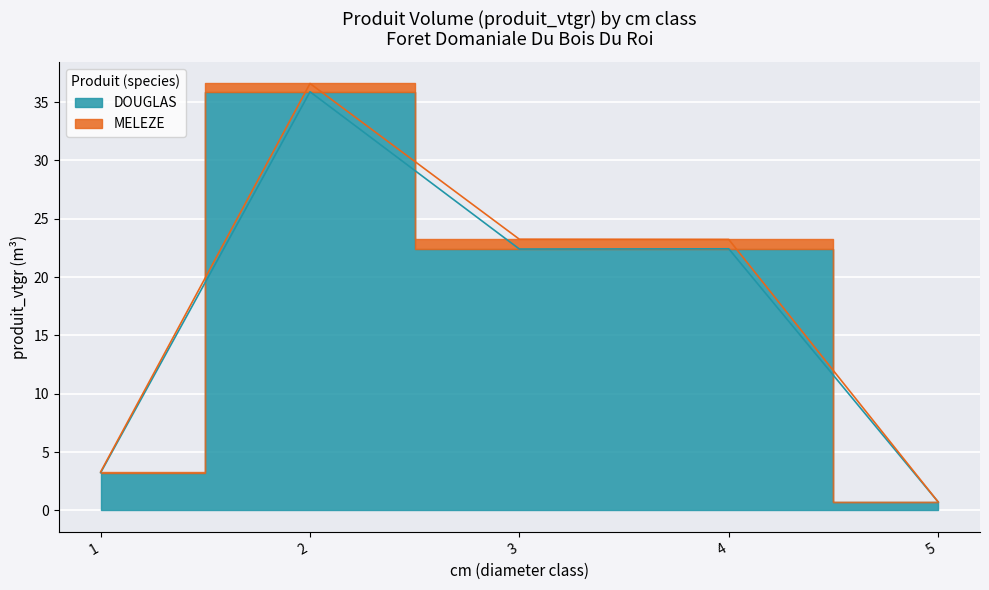

Is it true that the value at 5 is 0.2?

False